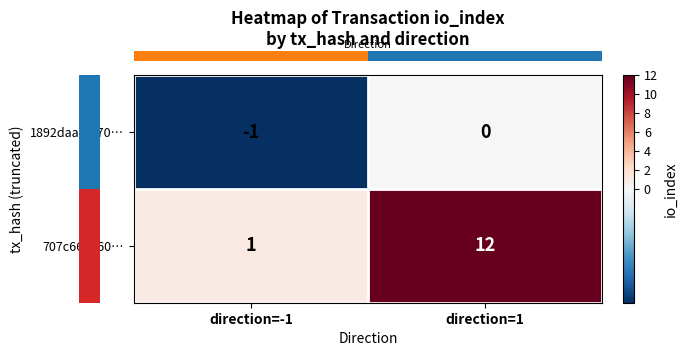

Reading right to left, extract all data points from this chart.

1892daafa370…: 0	-1
707c662060…: 12	1